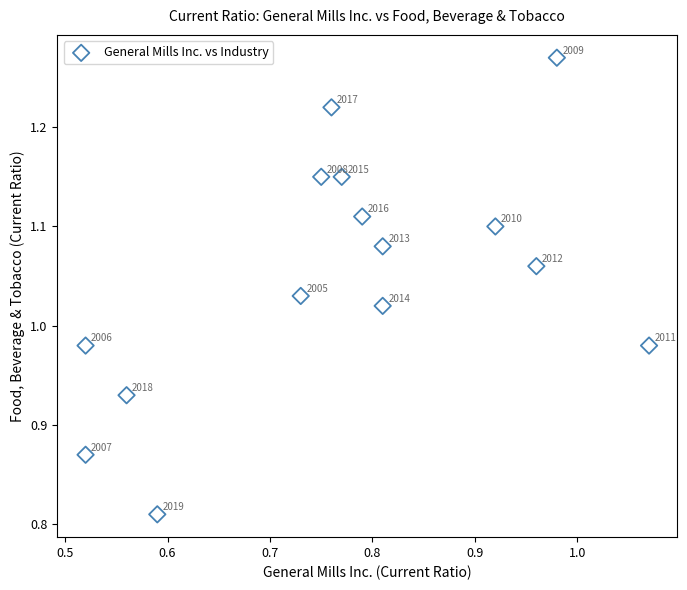

What is the range of Y values (max minus min)?

0.5